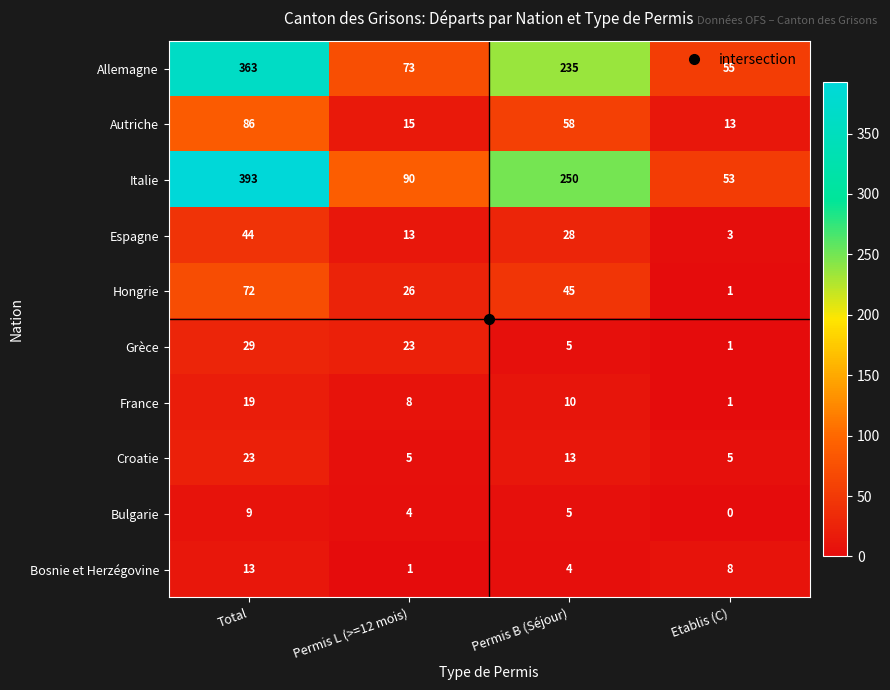

At which category is the sum across all series the highest?

Total